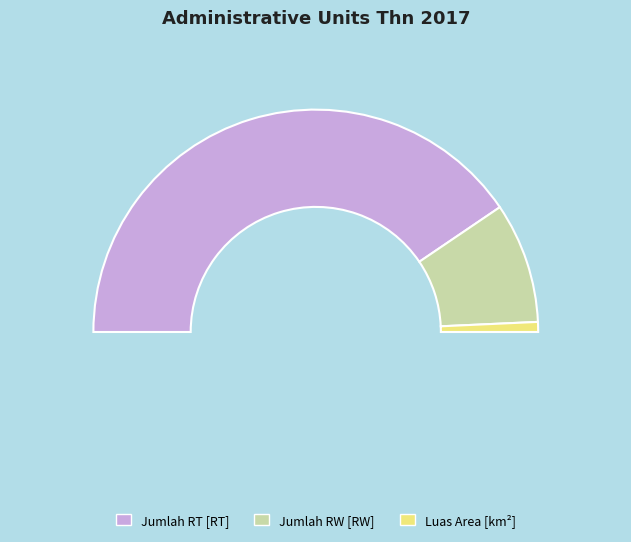

Count the number of slices in the pie.

3